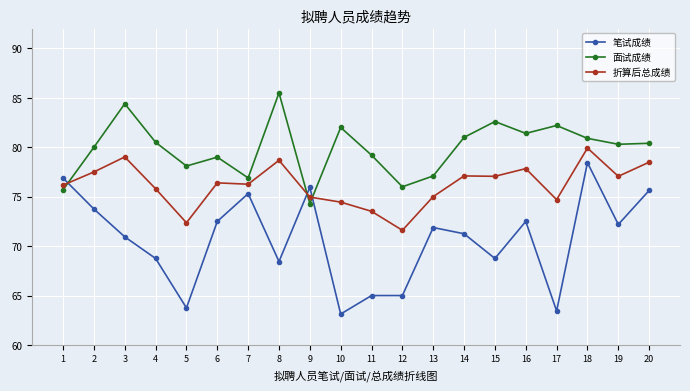

What is the difference between the maximum and minimum values in the 面试成绩 series?

11.2